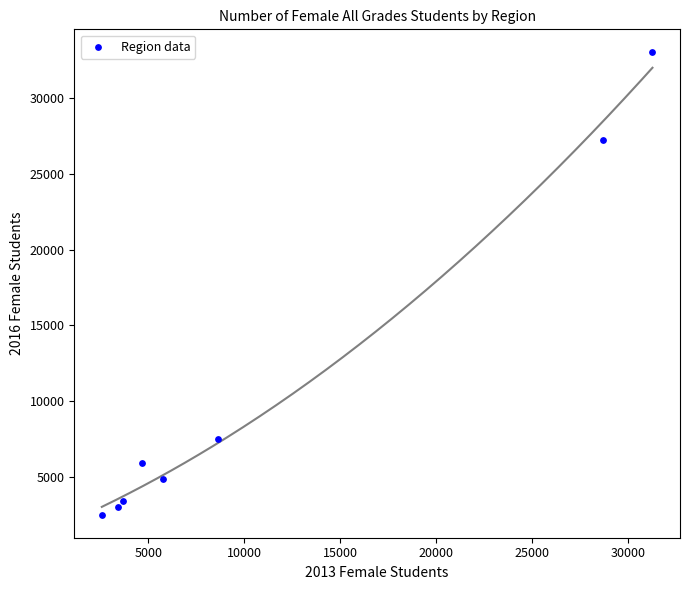

What is the average X value?

11080